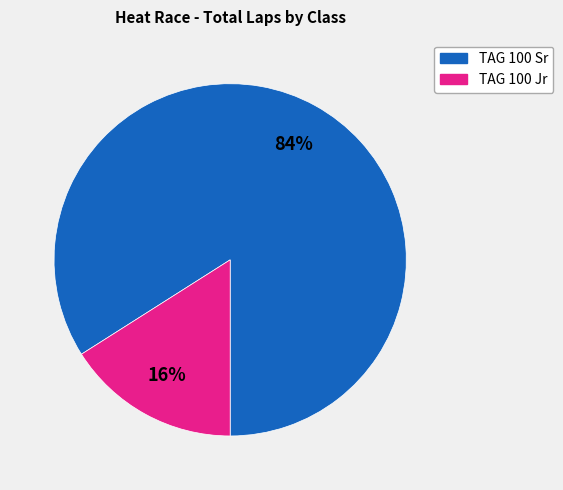

To the nearest percent, what is the average slice percentage?

50%